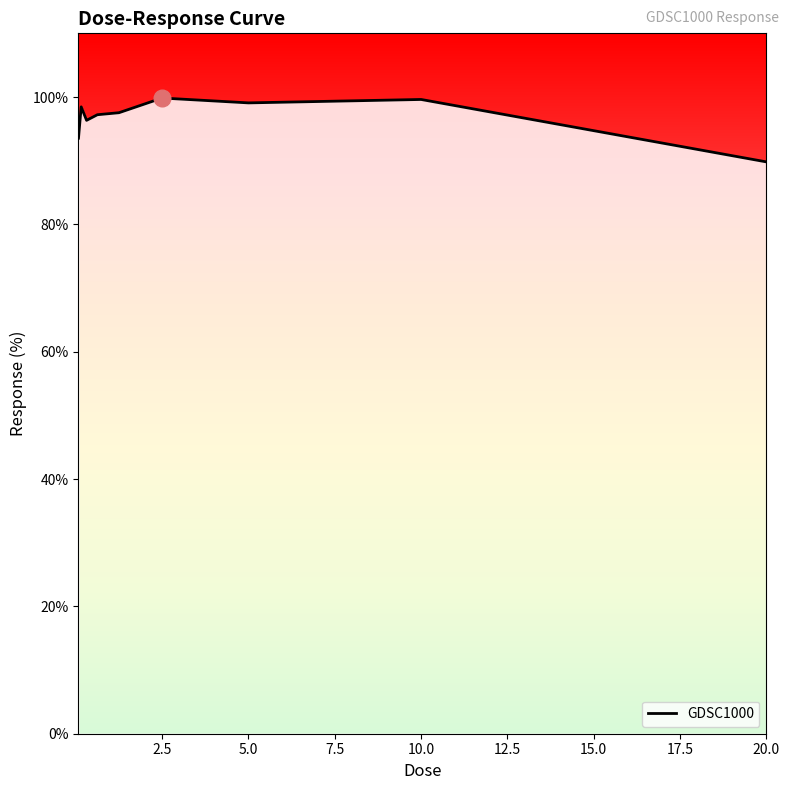

What is the minimum value shown in the chart?

89.8